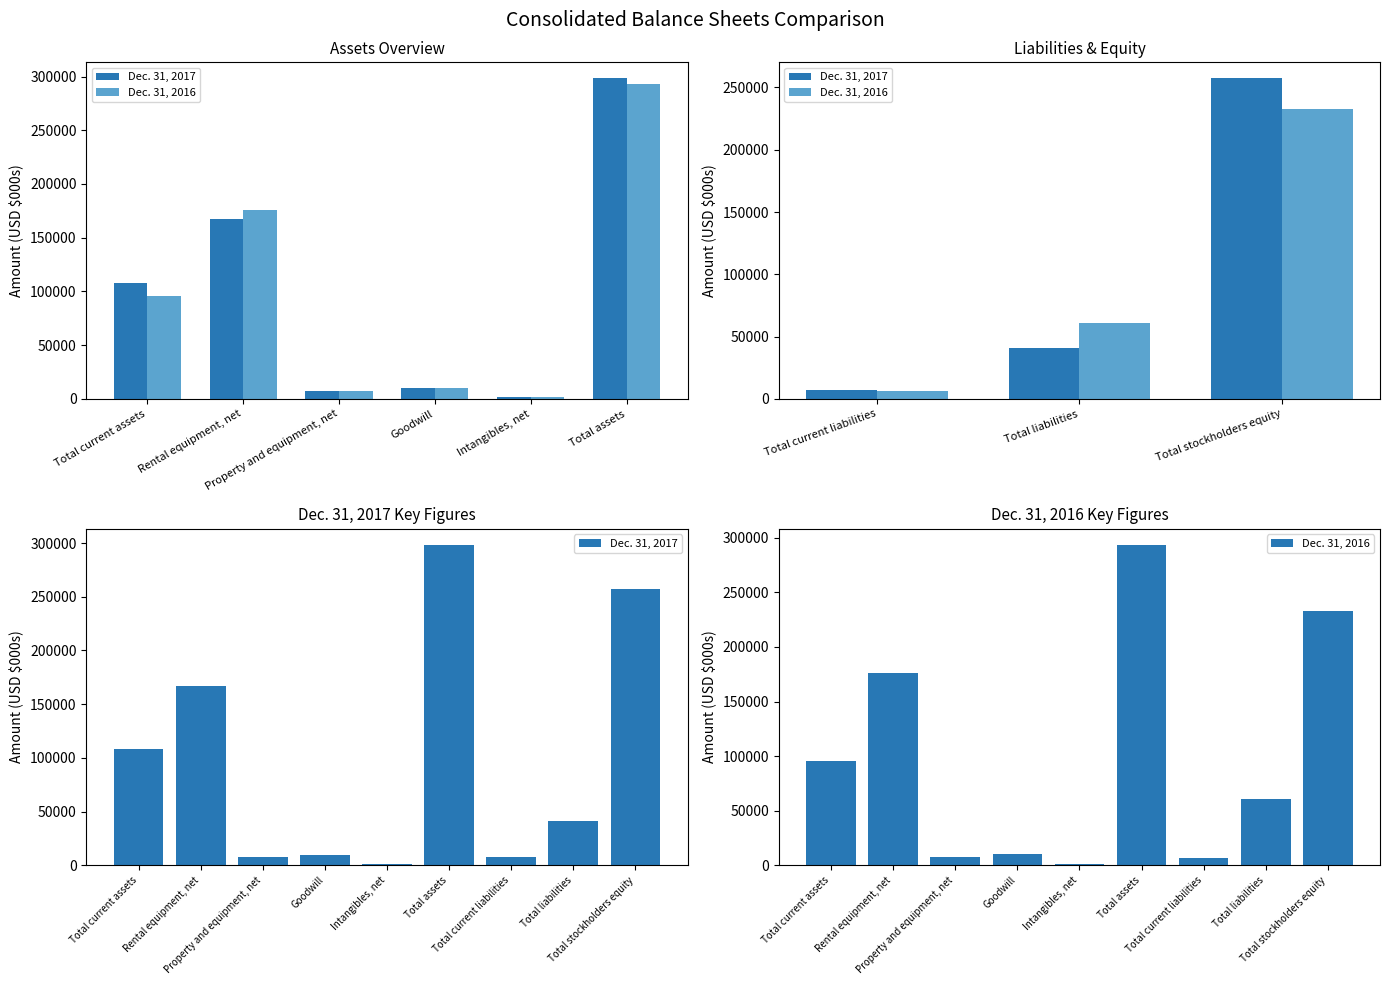

What is the approximate value of Dec. 31, 2016 at Goodwill, to the nearest 50?

10050